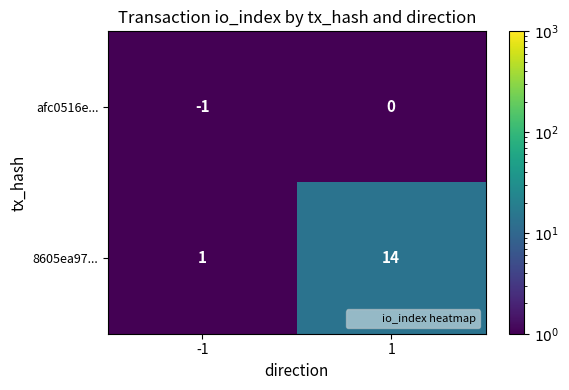

Which series has the widest spread of values?

8605ea97...